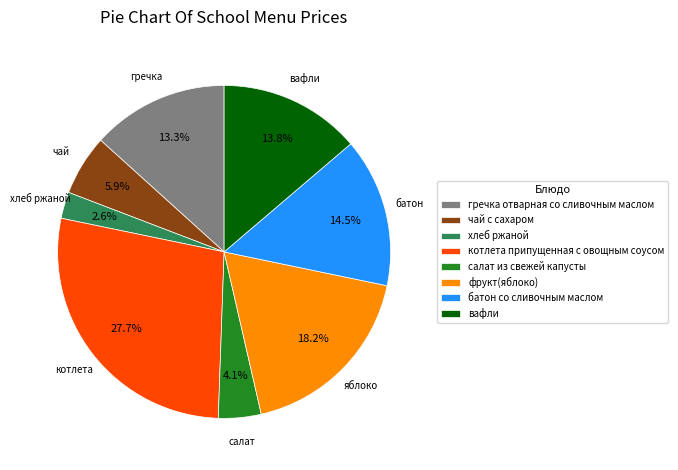

Is there any slice that represents more than half of the pie?

No